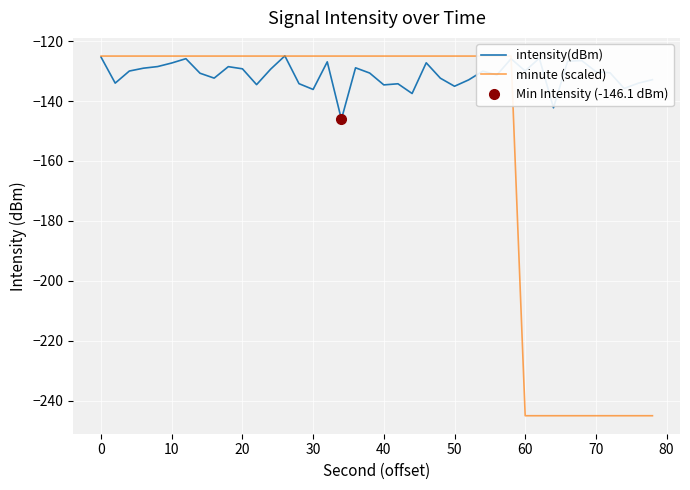

What is the lowest value of the intensity(dBm) series?

-146.1